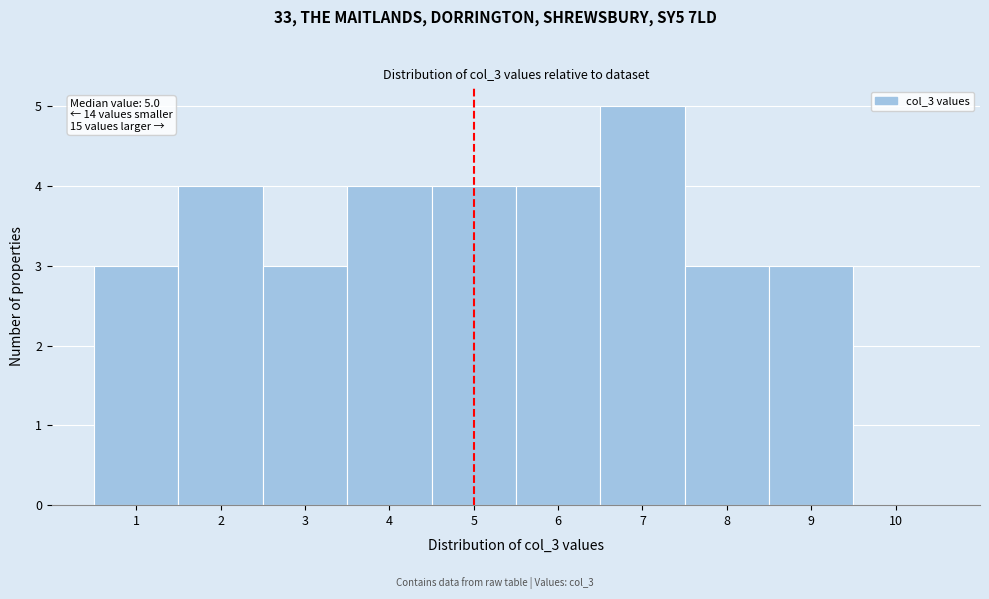

Over which range of the x-axis is the bar tallest?

6.5 to 7.5